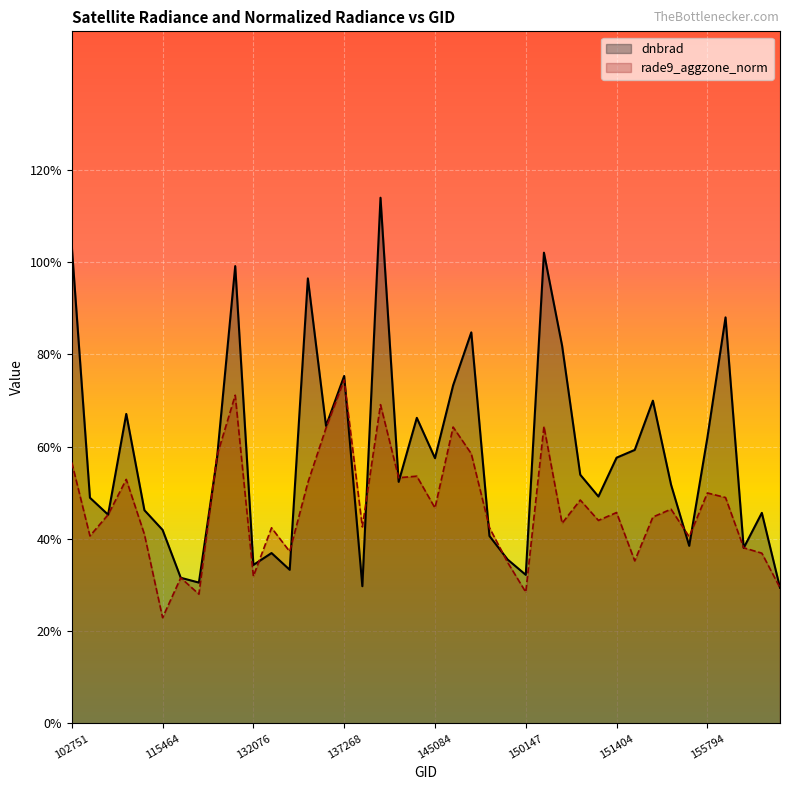

How many interior local valleys does the rade9_aggzone_norm series have?

13